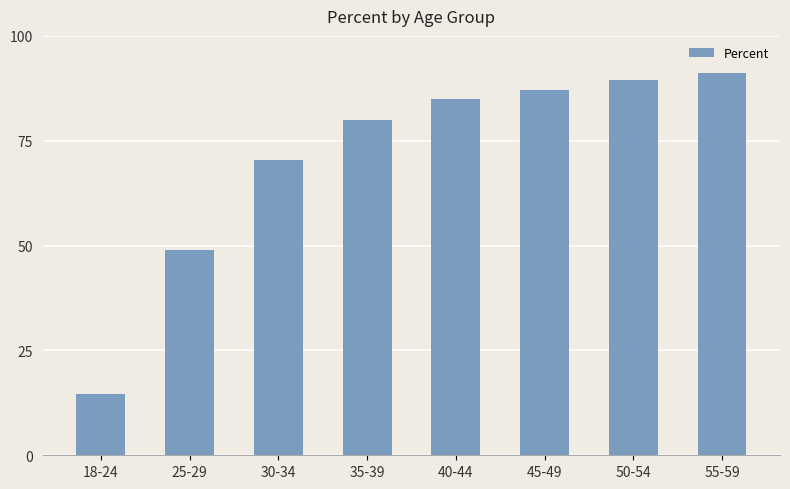

How many bars are there in total?

8